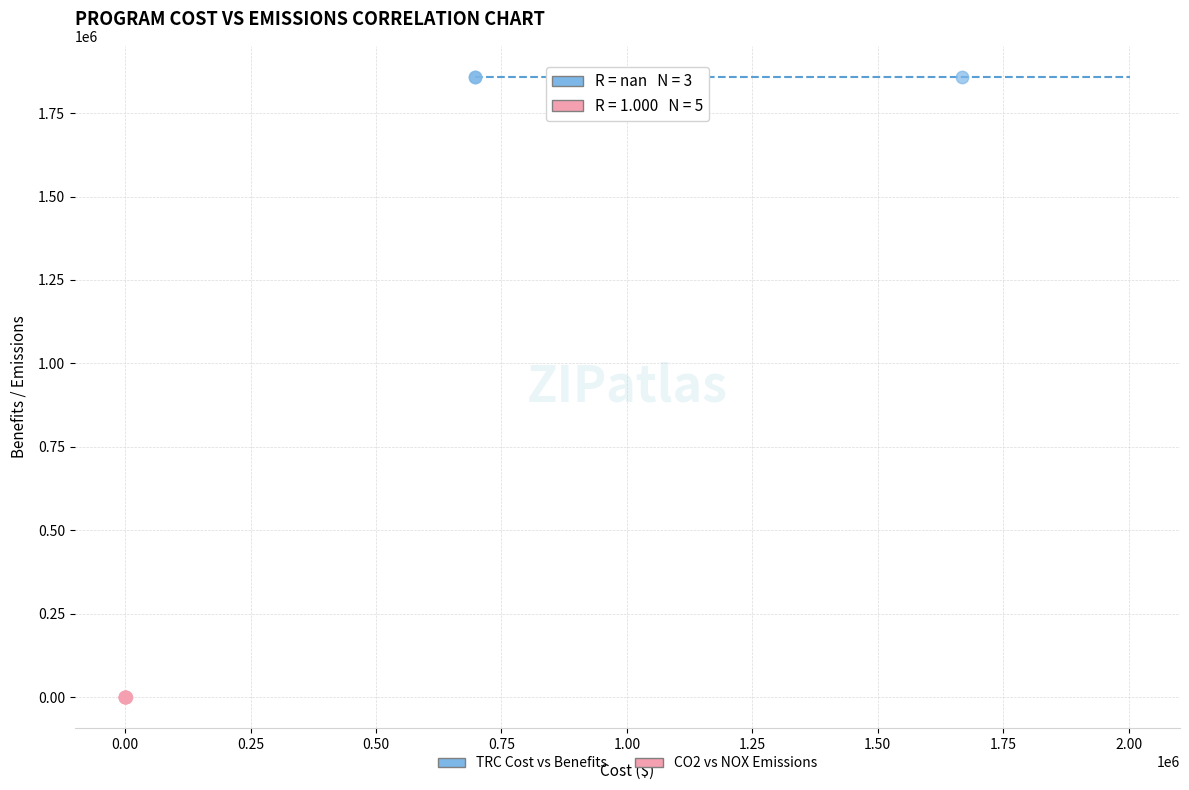

Which series reaches the minimum Y coordinate?

CO2 vs NOX Emissions